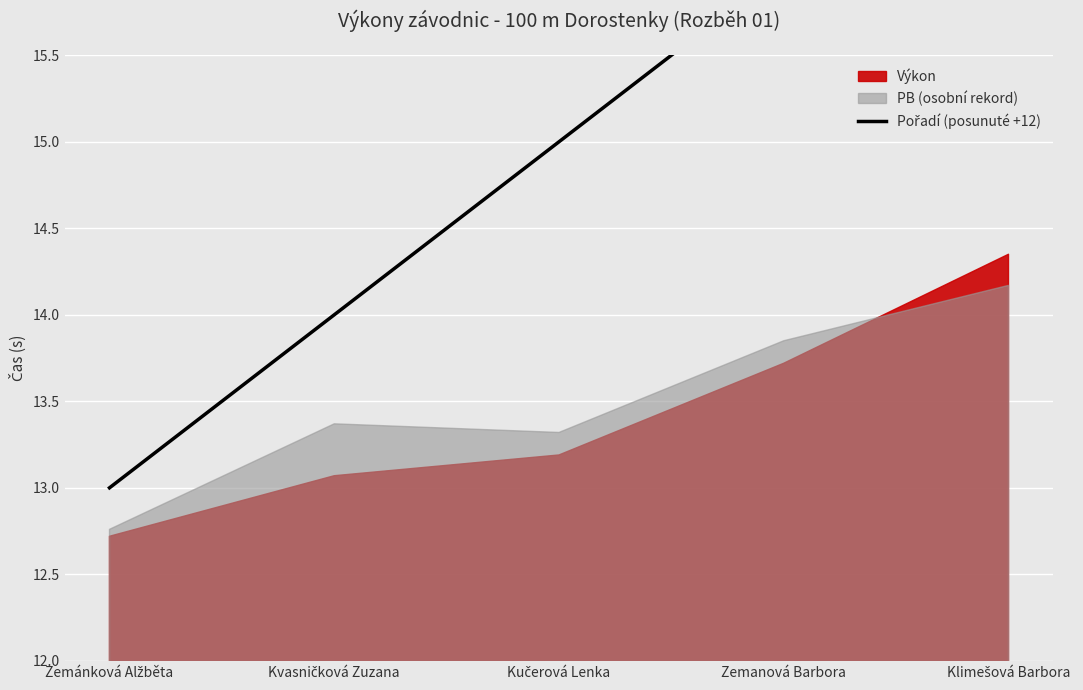

What is the label of the 1st point from the right?

Klimešová Barbora